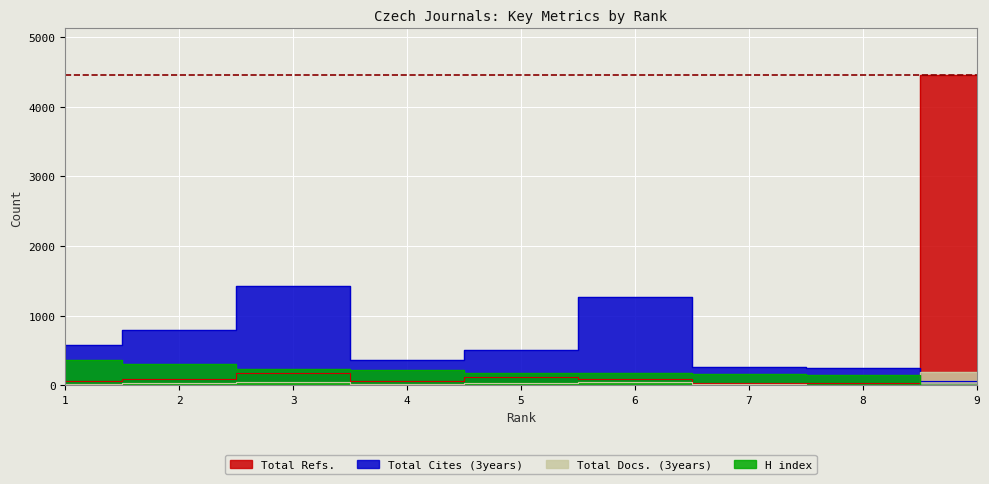

What is the greatest value displayed?

4456